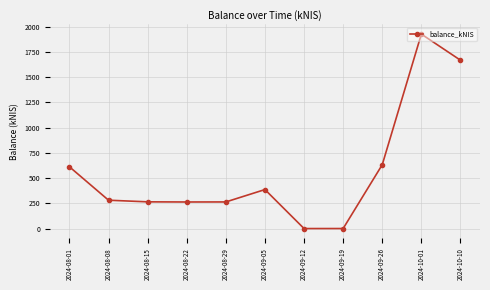

What is the ratio of the value at 2024-08-22 to the value at 2024-10-10?

0.2